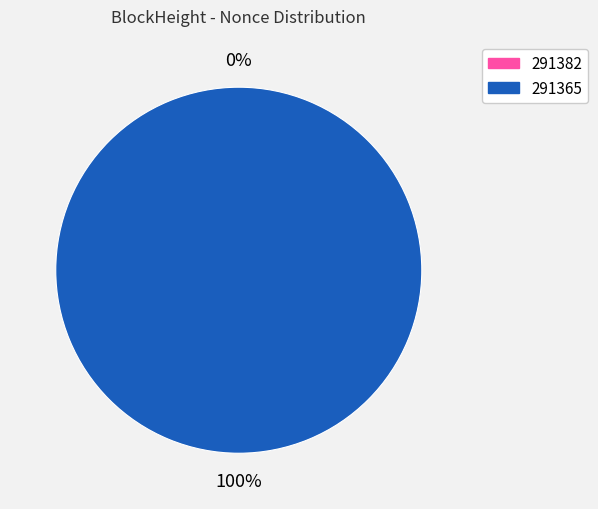

To the nearest percent, what is the difference between the largest and smallest slice percentages?

100%